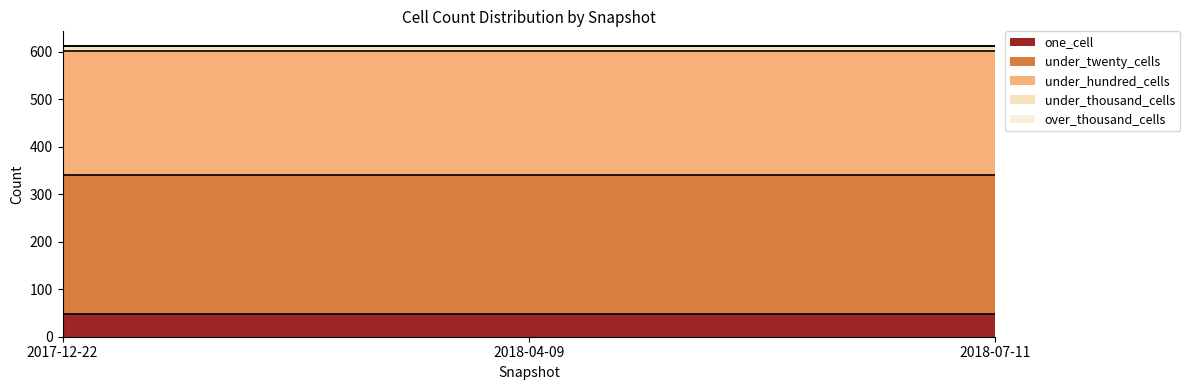

Is it true that under_twenty_cells equals 174 at 2018-07-11?

False